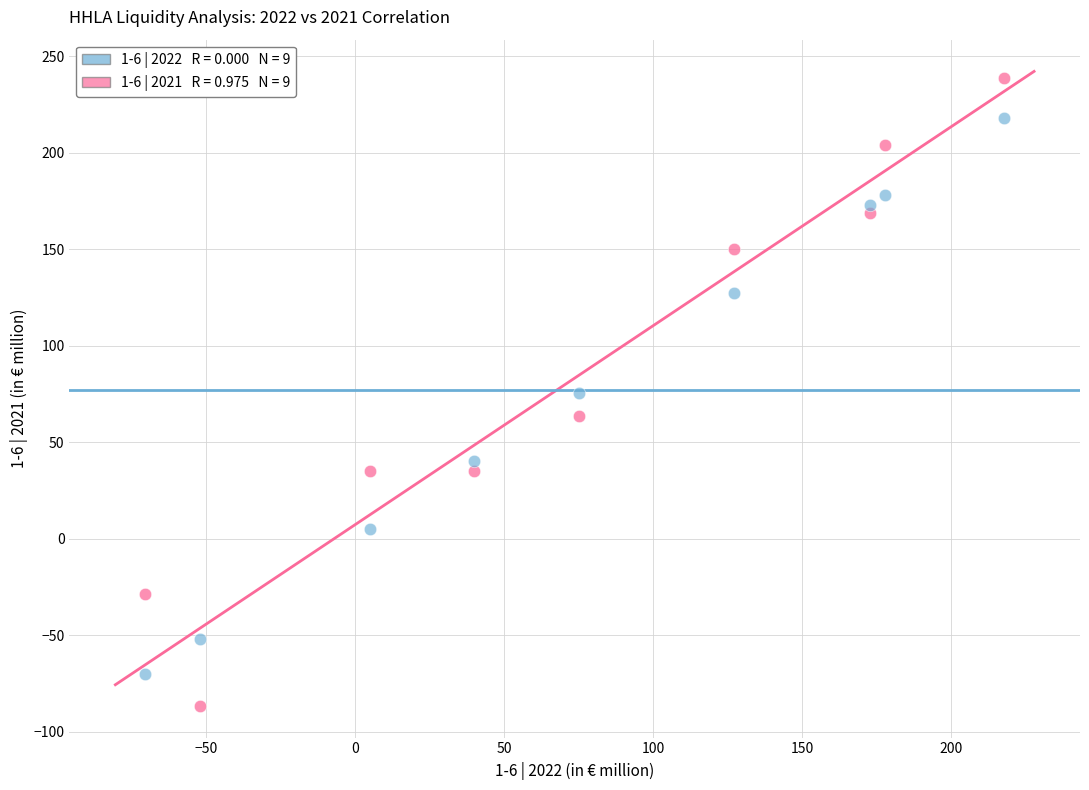

Across all data points, what is the range of Y values (max minus min)?

325.5